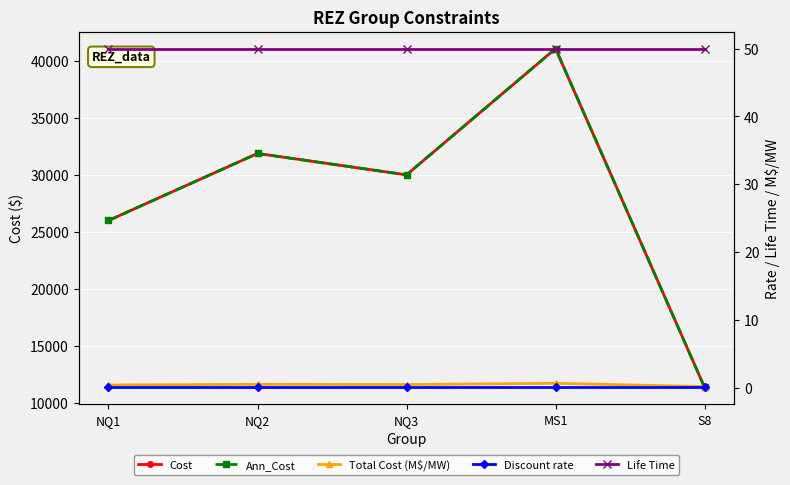

True or false: Ann_Cost and Cost intersect in this chart.

False